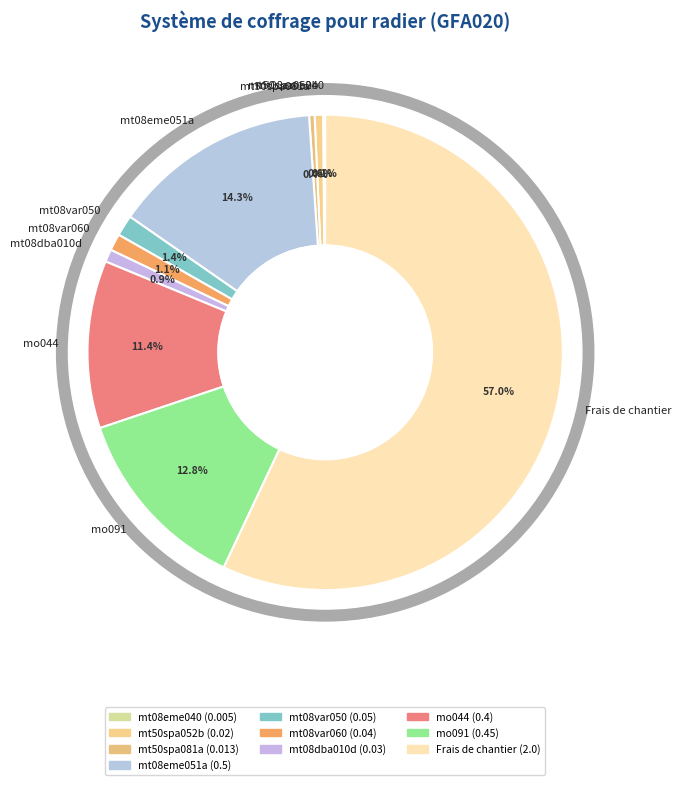

To the nearest percent, what is the difference between the largest and smallest slice percentages?

57%